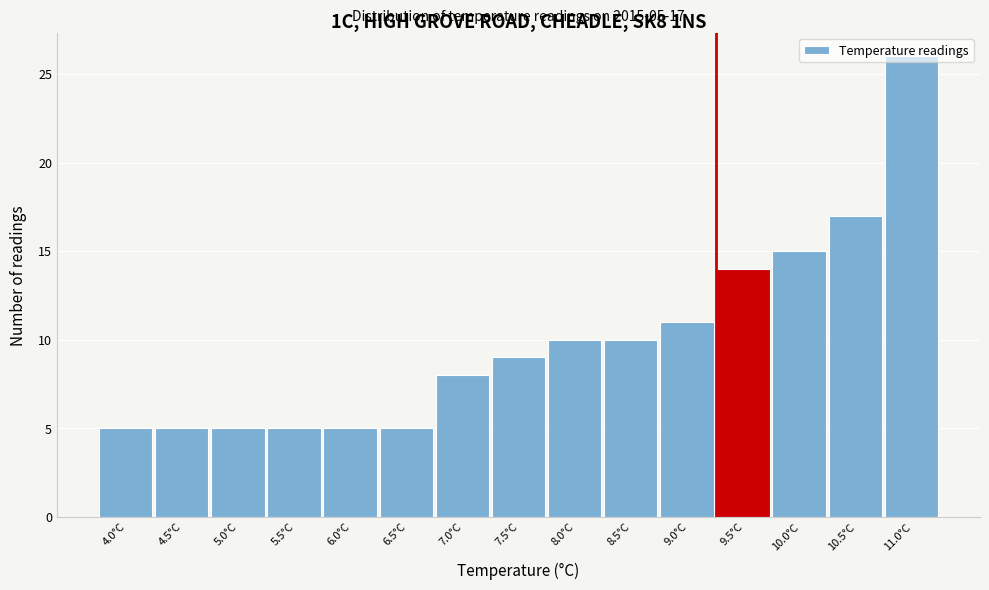

What is the smallest value displayed?

5